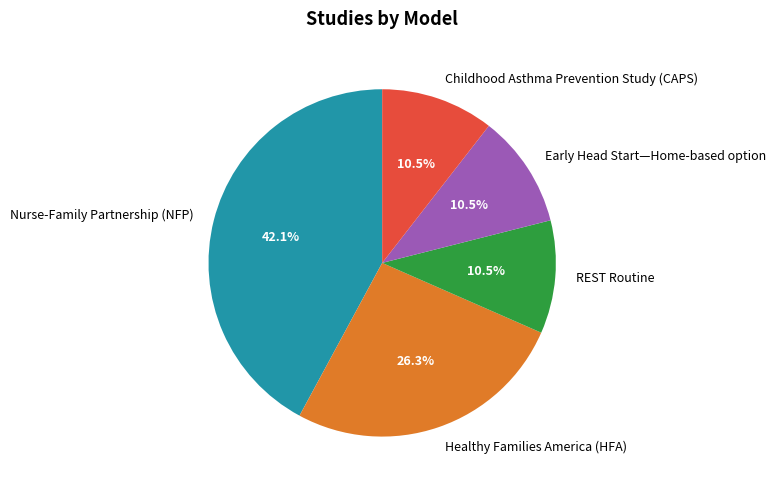

Count the number of slices in the pie.

5